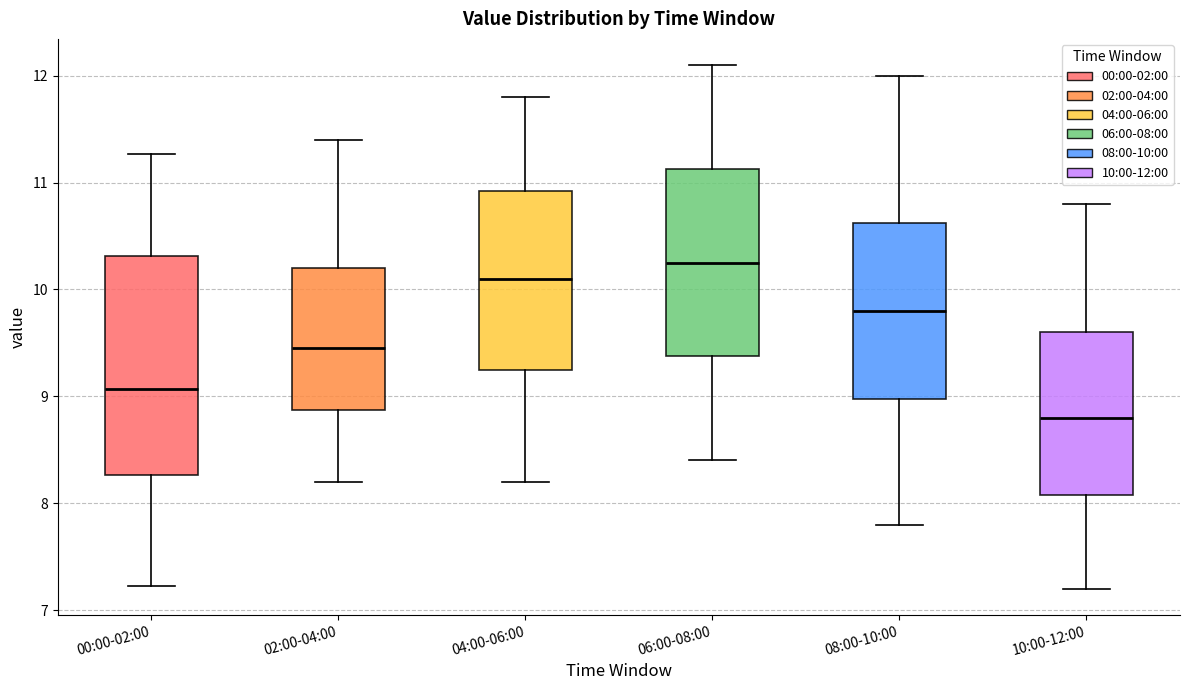

Reading left to right, read every box against the y-axis: the position of its median line, the range the box covers, and the ends of its whiskers. The values are not printed on the chart, so give them approximately, as read against the axis.

00:00-02:00: median 9.1, box 8.3 to 10.3, whiskers 7.2 to 11.3
02:00-04:00: median 9.5, box 8.9 to 10.2, whiskers 8.2 to 11.4
04:00-06:00: median 10.1, box 9.3 to 10.9, whiskers 8.2 to 11.8
06:00-08:00: median 10.3, box 9.4 to 11.1, whiskers 8.4 to 12.1
08:00-10:00: median 9.8, box 9.0 to 10.6, whiskers 7.8 to 12.0
10:00-12:00: median 8.8, box 8.1 to 9.6, whiskers 7.2 to 10.8